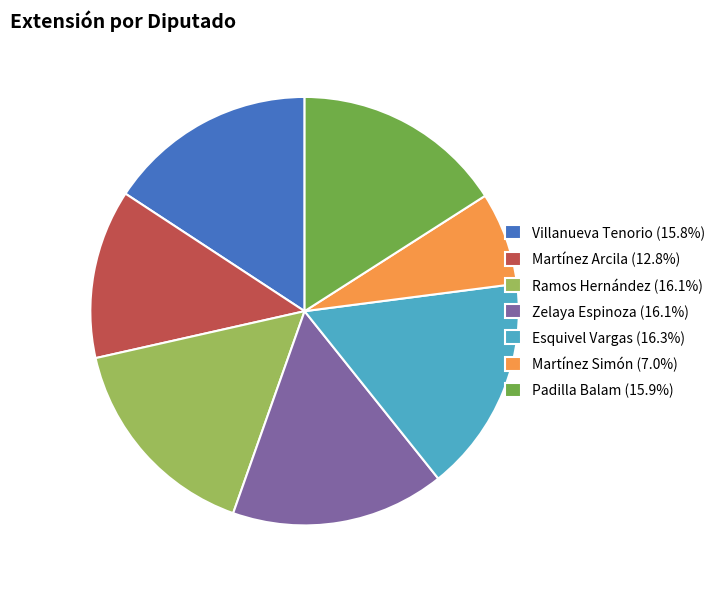

Combined, do Ramos Hernández (16.1%) and Martínez Arcila (12.8%) account for over 50%?

No